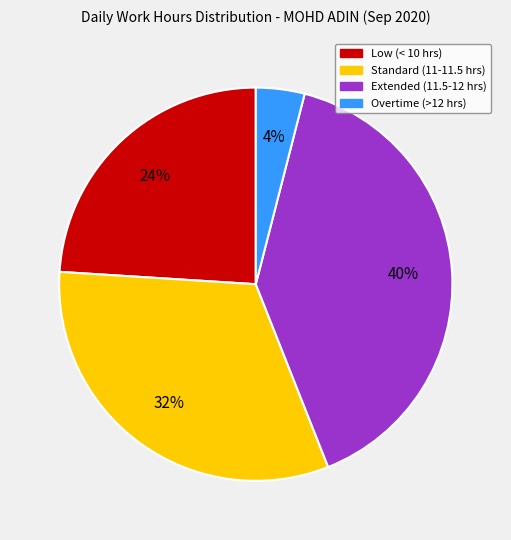

To the nearest percent, what is the average slice percentage?

25%